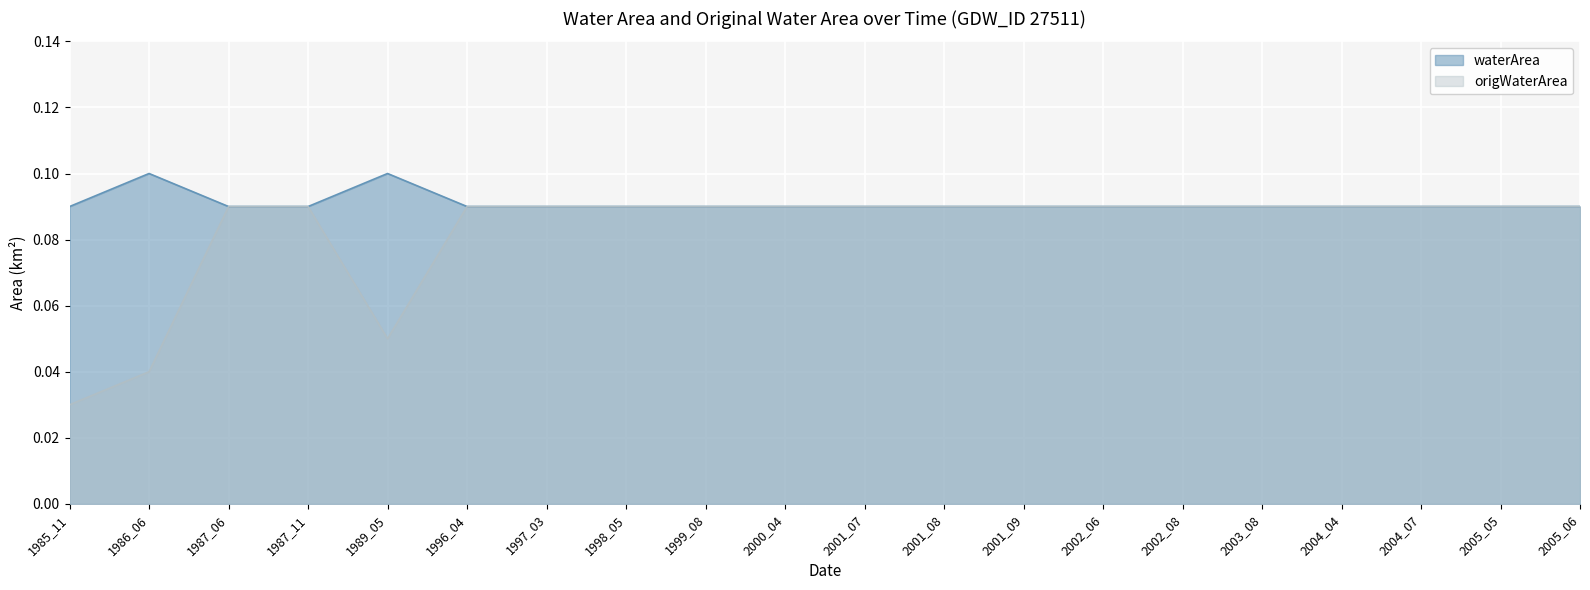

True or false: waterArea has more than 2 points higher than both neighbors.

False